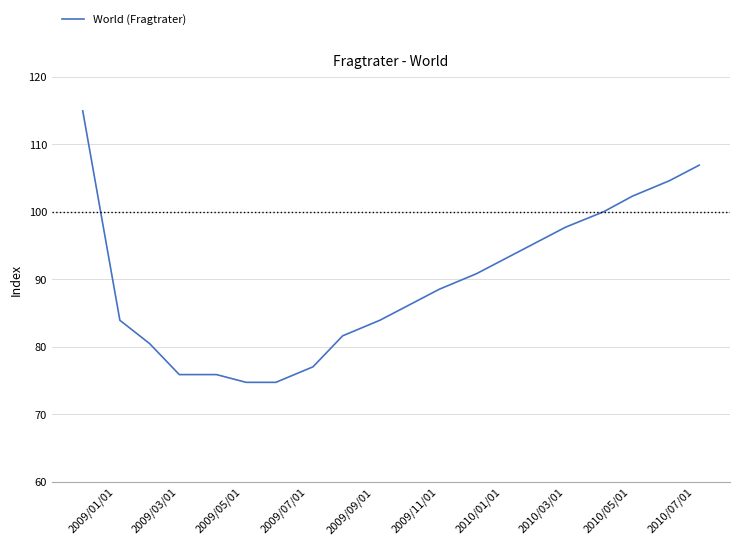

What is the smallest value displayed?

74.7